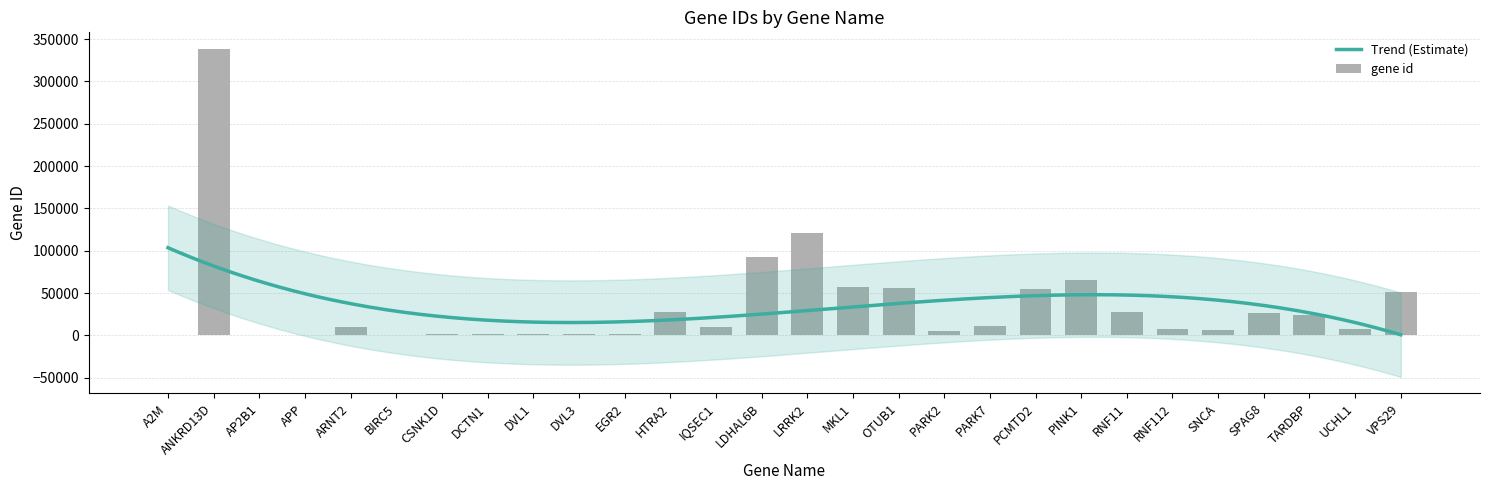

List the labels in order of value, largest first.

ANKRD13D, LRRK2, LDHAL6B, PINK1, MKL1, OTUB1, PCMTD2, VPS29, HTRA2, RNF11, SPAG8, TARDBP, PARK7, IQSEC1, ARNT2, RNF112, UCHL1, SNCA, PARK2, EGR2, DVL3, DVL1, DCTN1, CSNK1D, APP, BIRC5, AP2B1, A2M